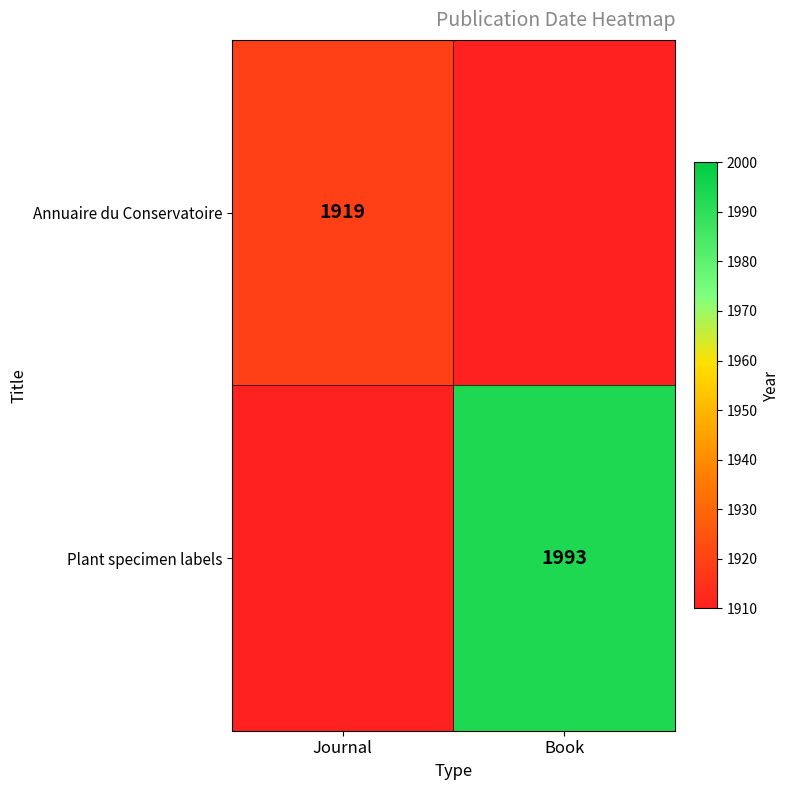

The value of Plant specimen labels at Book is 1993. True or false?

True